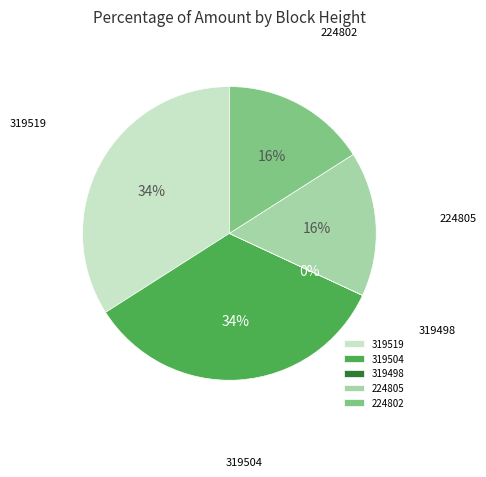

Between 224805 and 319519, which is larger?

319519